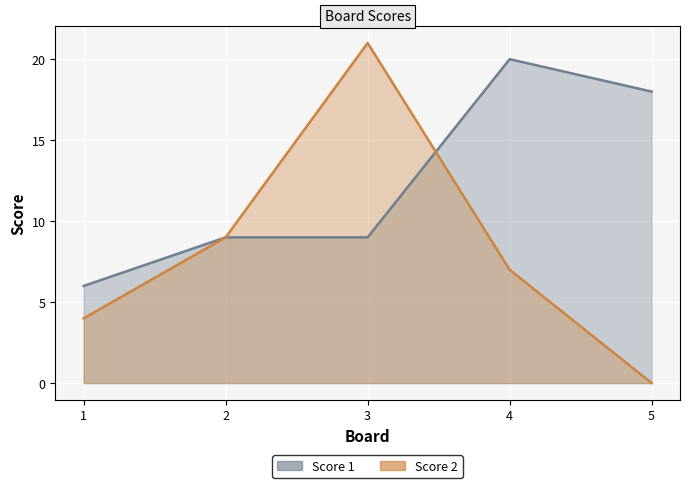

After their last crossing, which series has the higher values: Score 1 or Score 2?

Score 1